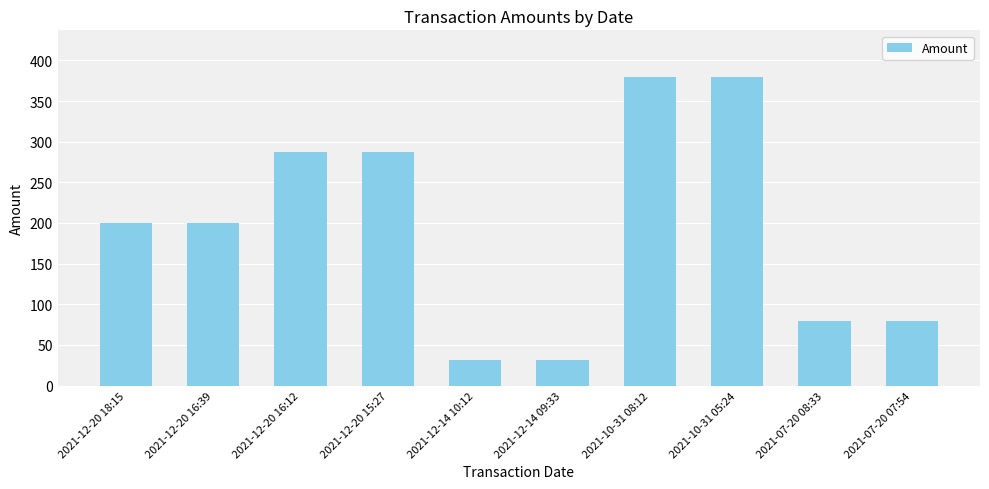

The value at 2021-12-20 16:12 is 287.0. True or false?

True